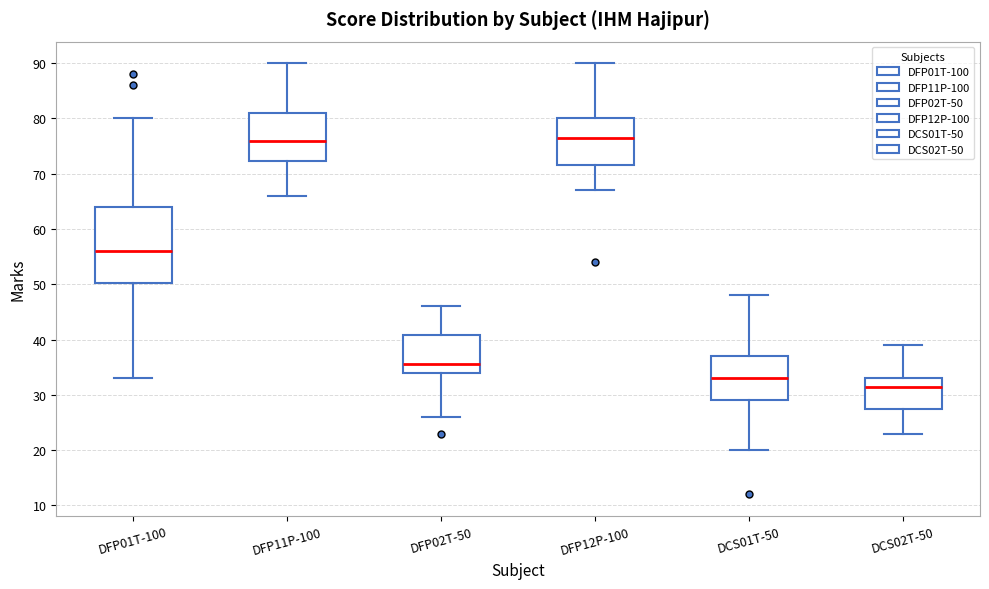

Which box's median line is the lowest?

DCS02T-50